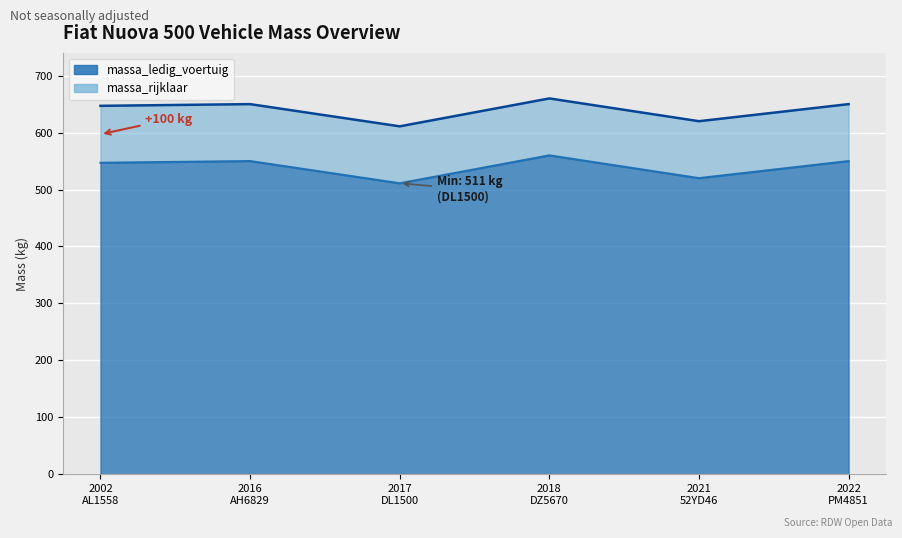

True or false: massa_ledig_voertuig has a value of 511 at DL1500.

True